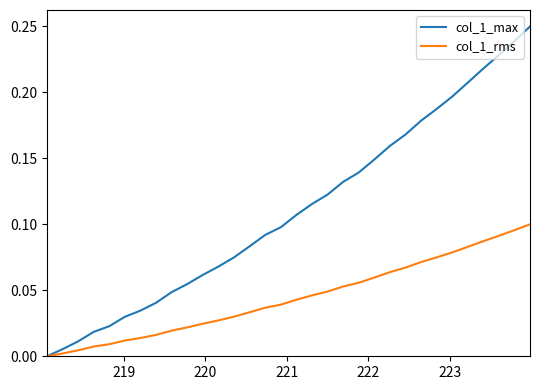

Rank the series by their average value, from lowest to highest.

col_1_rms, col_1_max